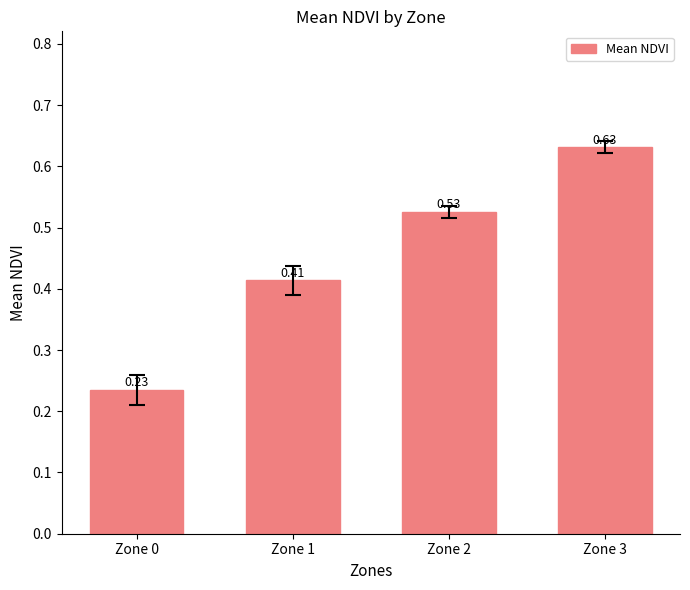

Which label corresponds to the largest value in the chart?

Zone 3